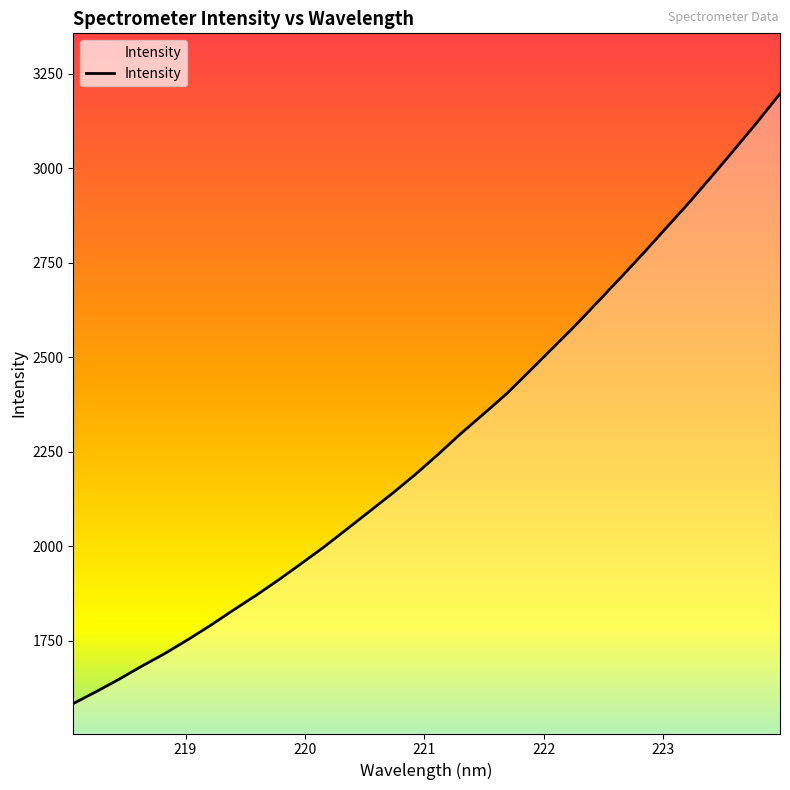

How many series are shown in this chart?

1